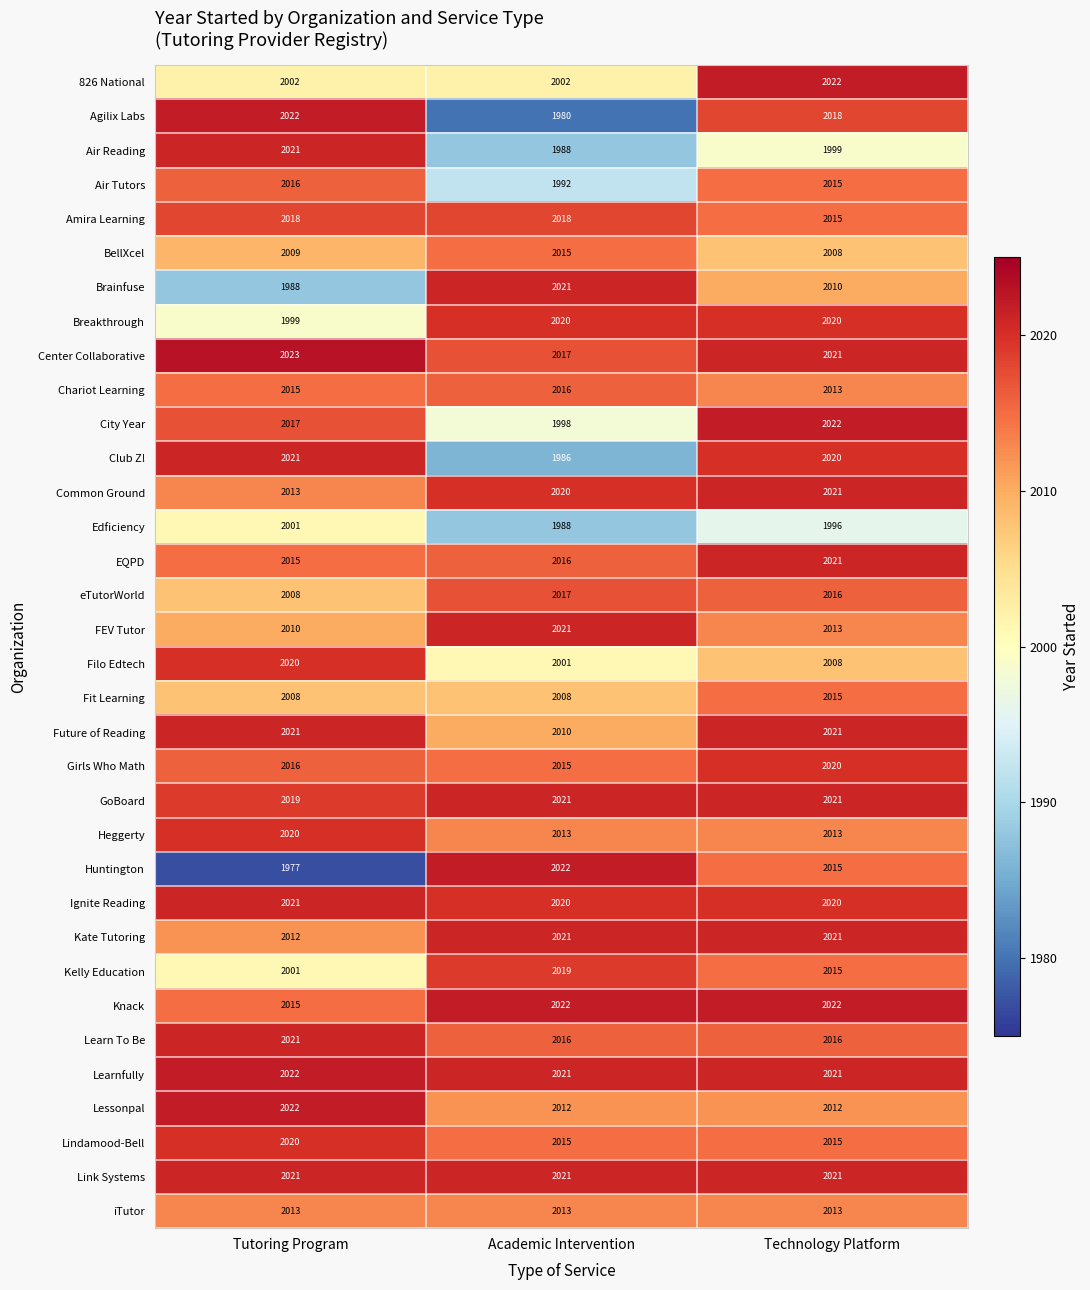

At which label does Amira Learning reach its minimum?

Technology Platform